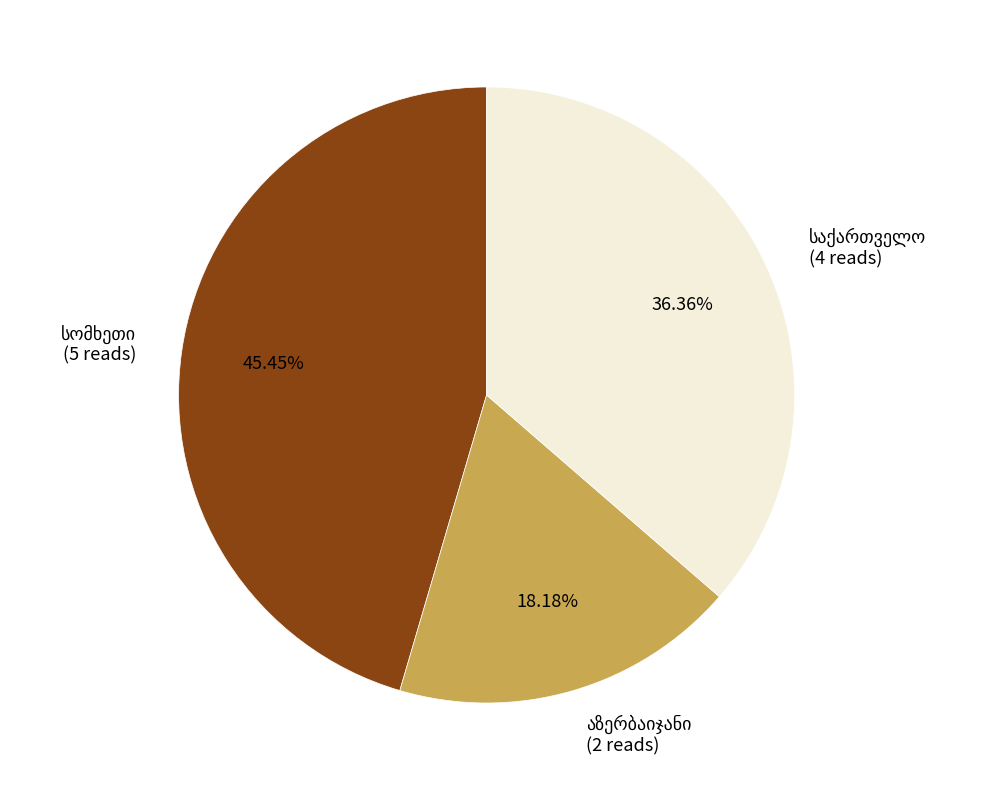

Does any single category account for the majority?

No